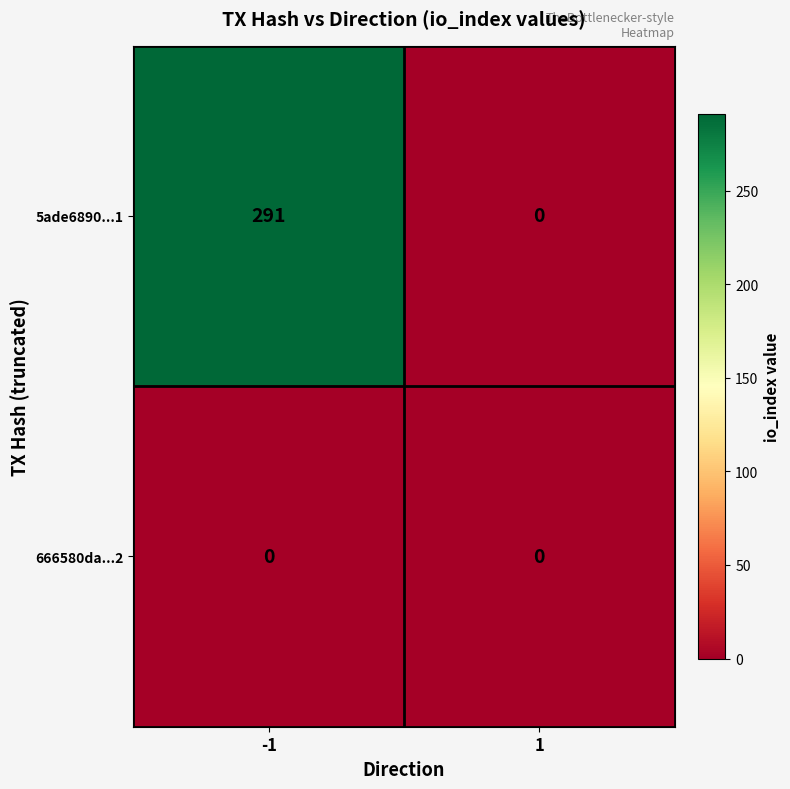

True or false: 5ade6890...1 has a value of 291 at -1.

True